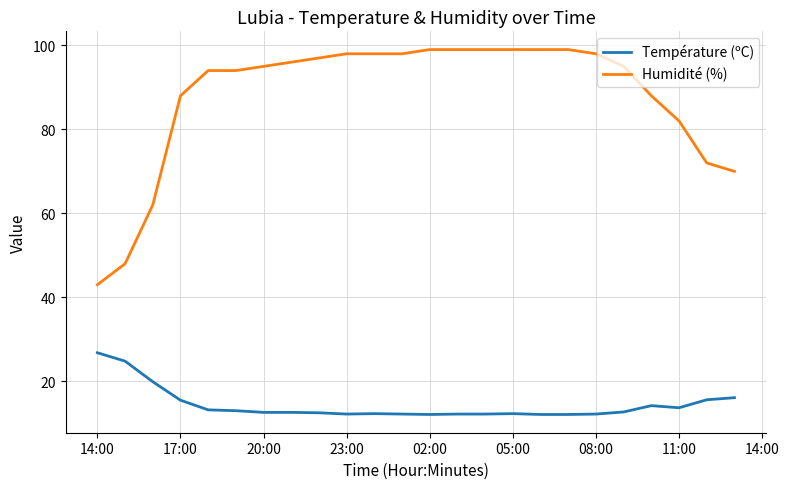

What is the difference between the maximum and minimum values in the Humidité (%) series?

56.0